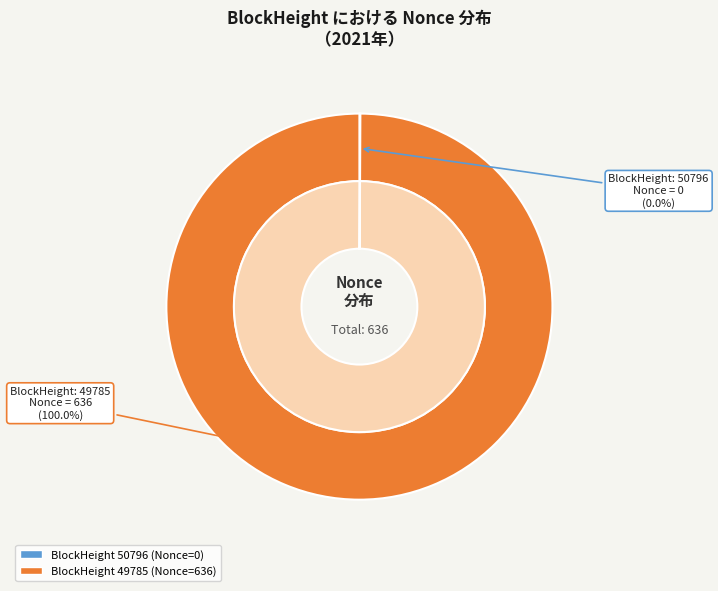

How many segments does this pie chart have?

2